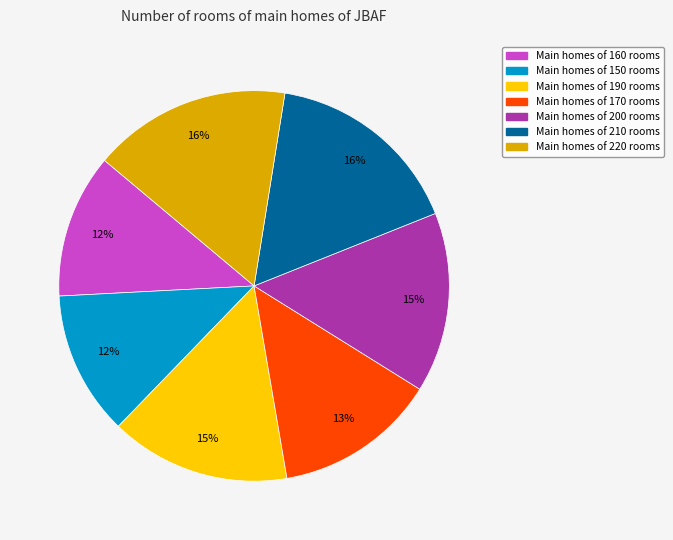

To the nearest percent, what is the average slice percentage?

14%